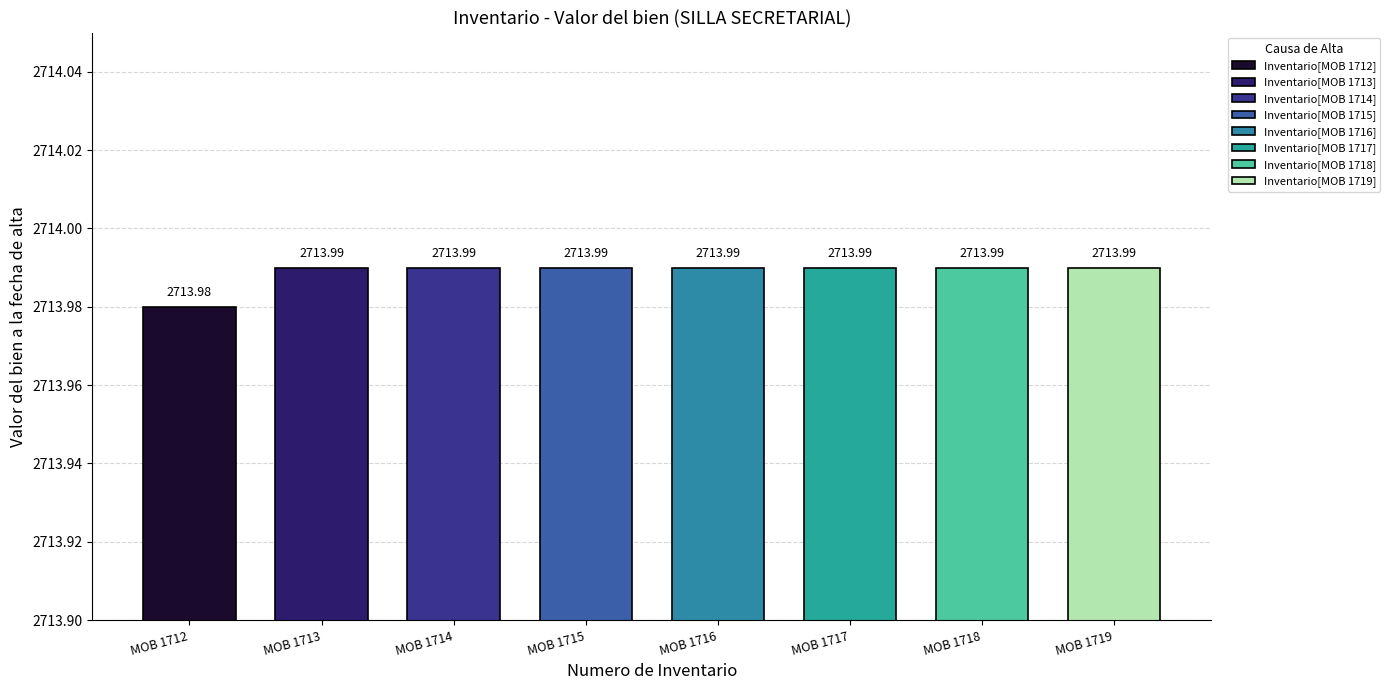

What is the value of the 8th bar from the left?

2714.0